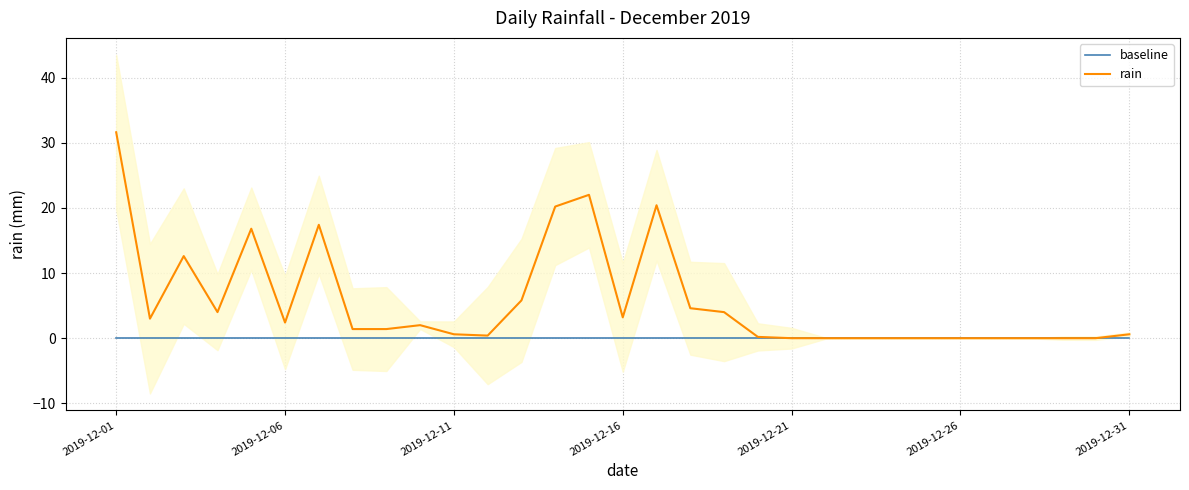

Is this an area chart (filled region under the line)?

No